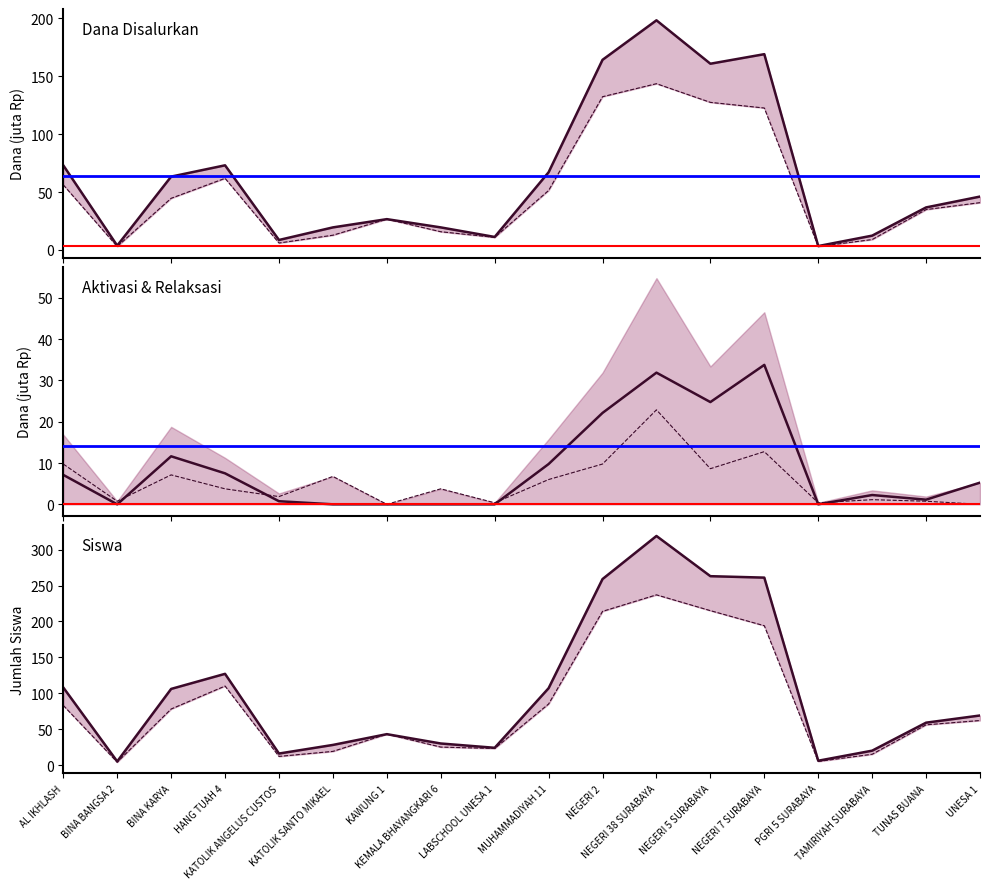

What is the sum of all Pemberian_Relaksasi values?

96.4